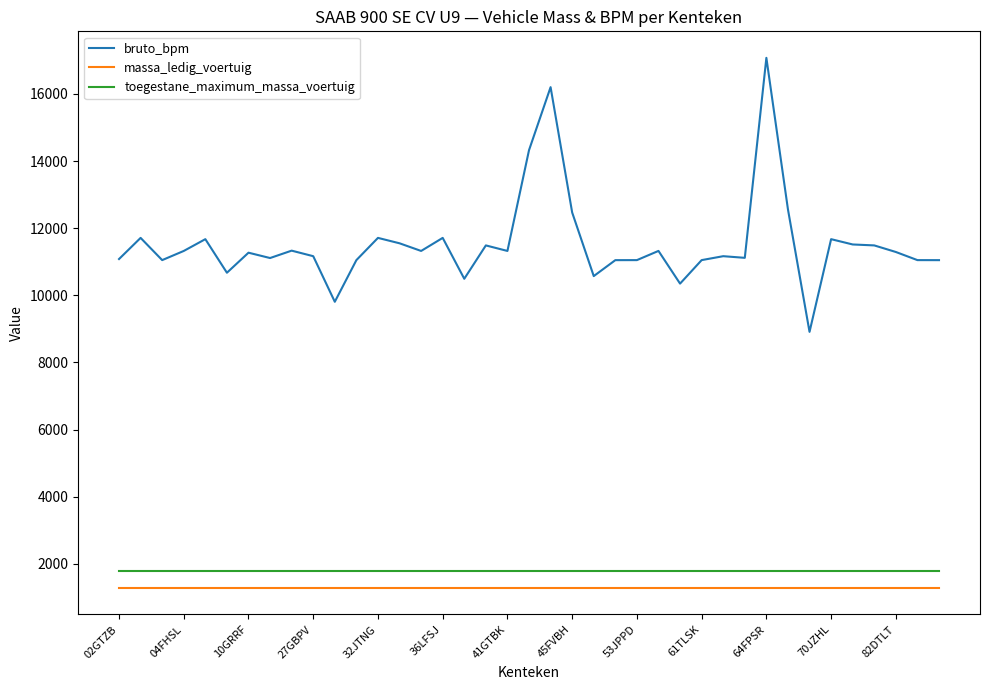

Which series has the largest range (max minus min)?

bruto_bpm